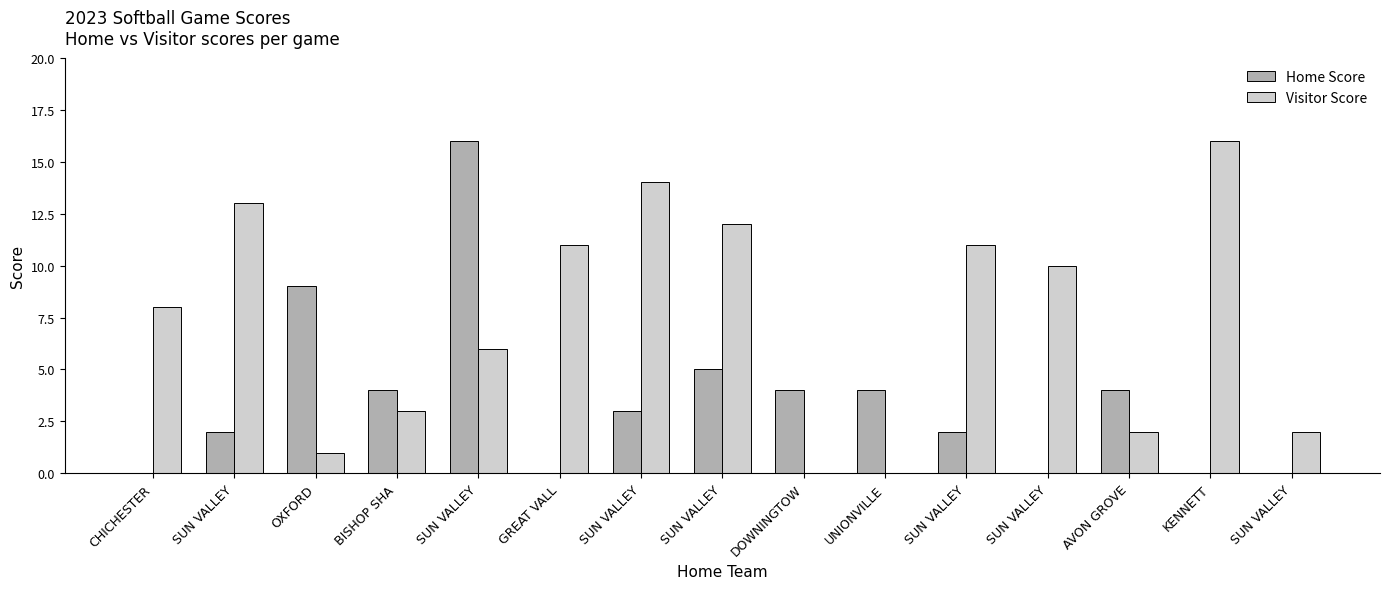

How many categories are shown in the chart?

15